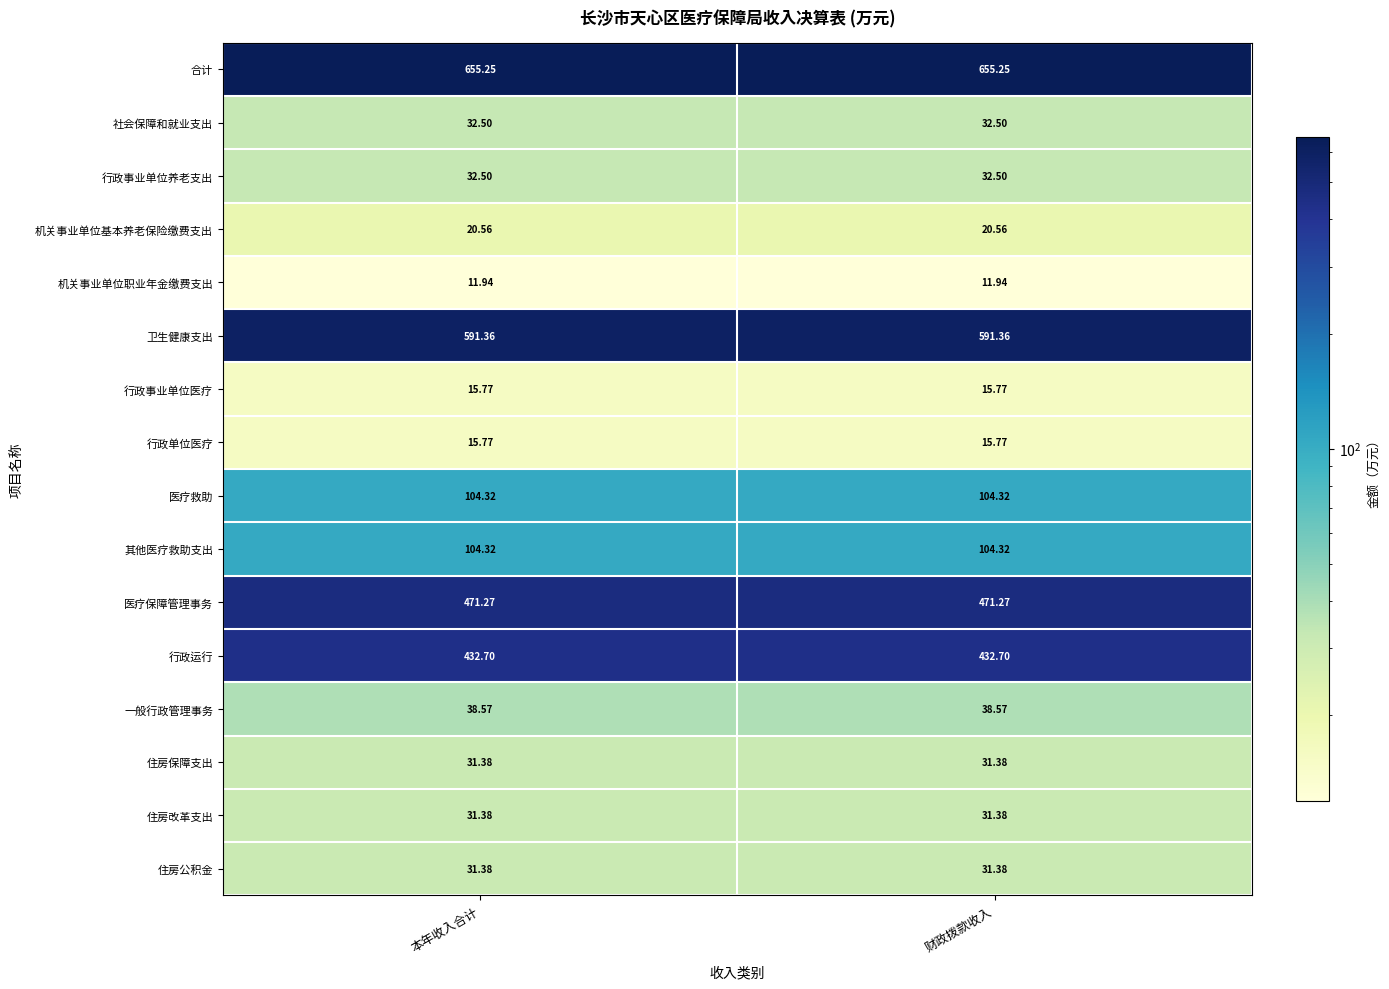

How many distinct data groups are displayed?

16